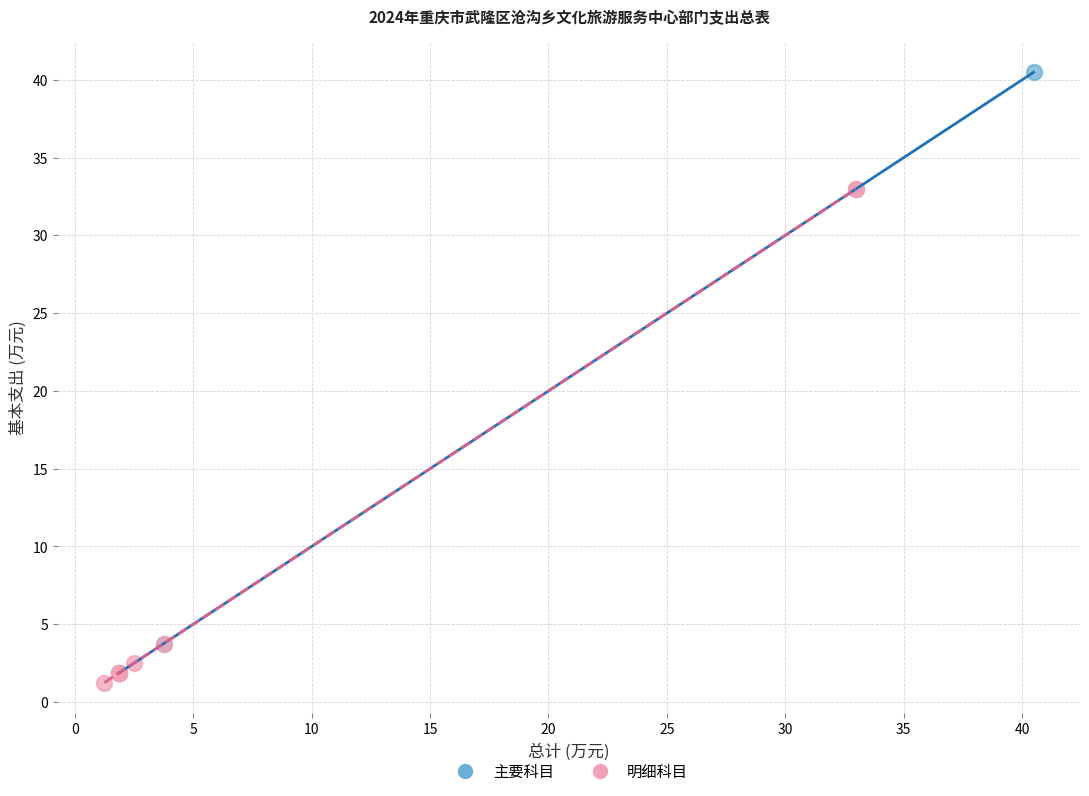

Which series has the largest Y range (max minus min)?

主要科目